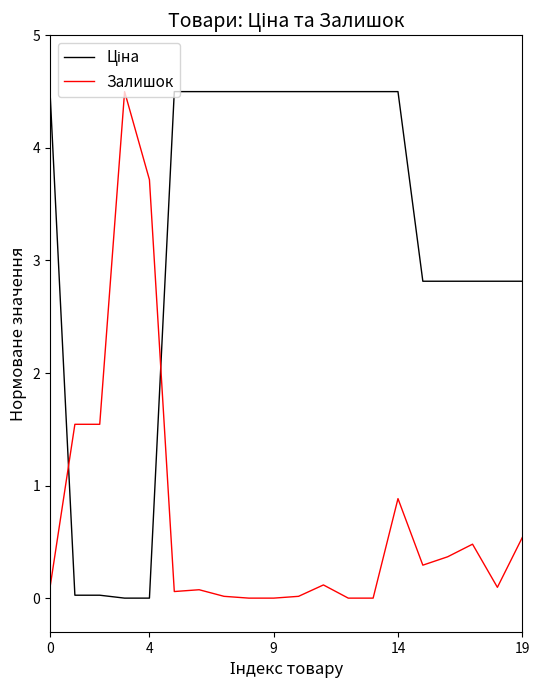

How many lines are shown in the chart?

2